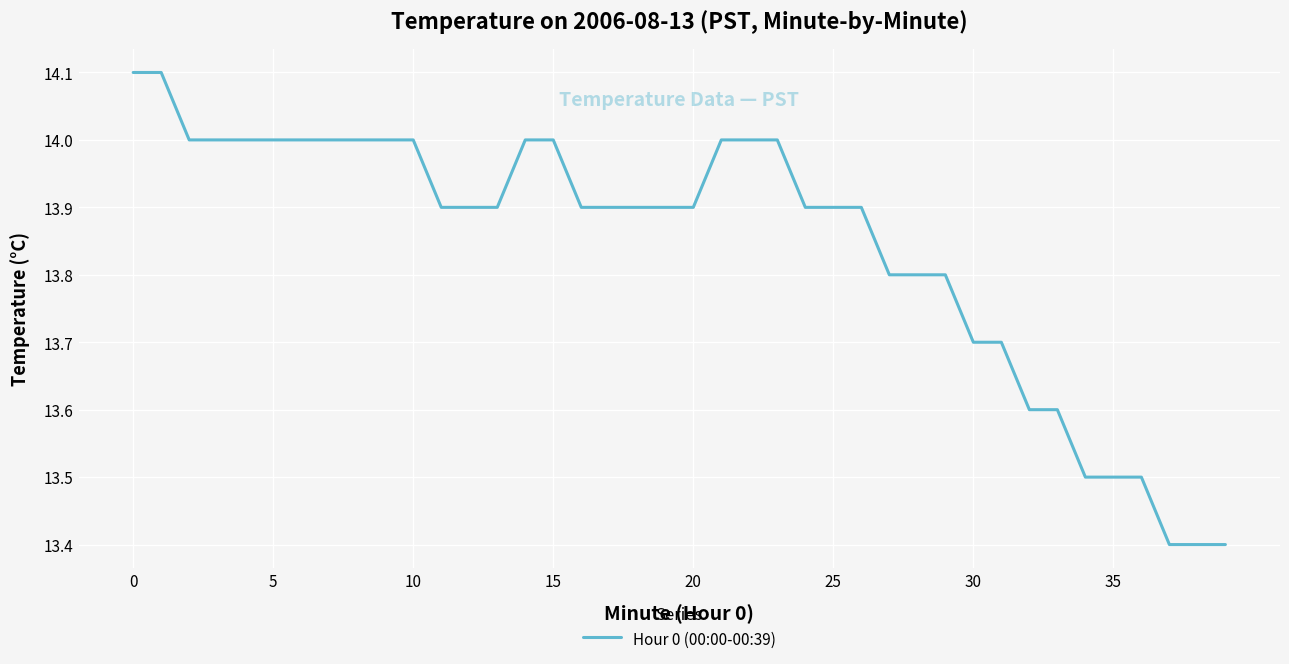

What is the average value?

13.8